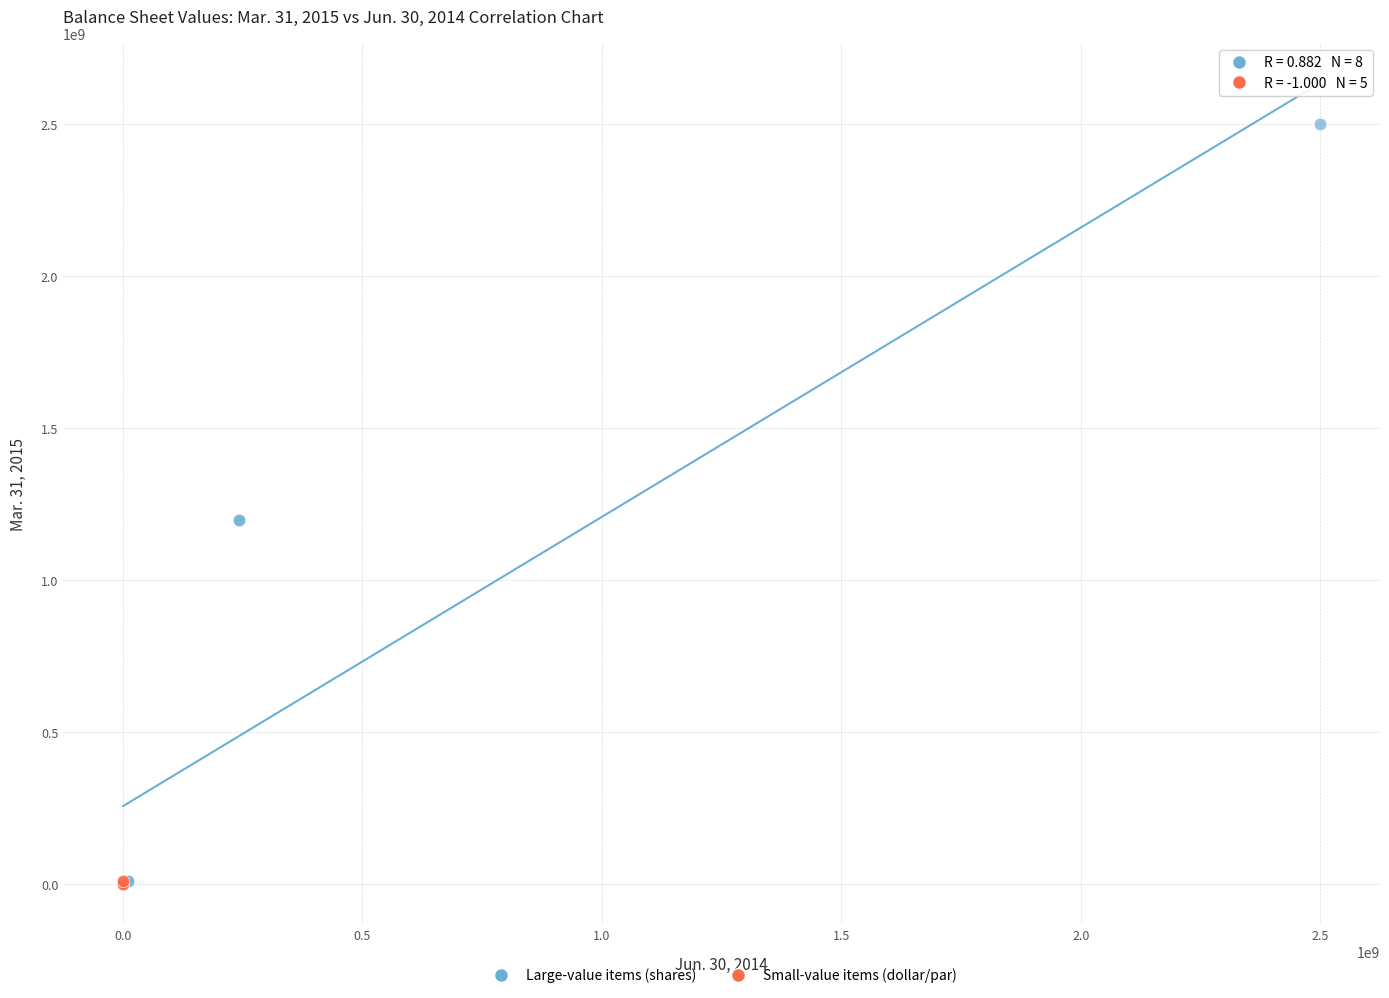

Which series contains the highest Y value?

Large-value items (shares)